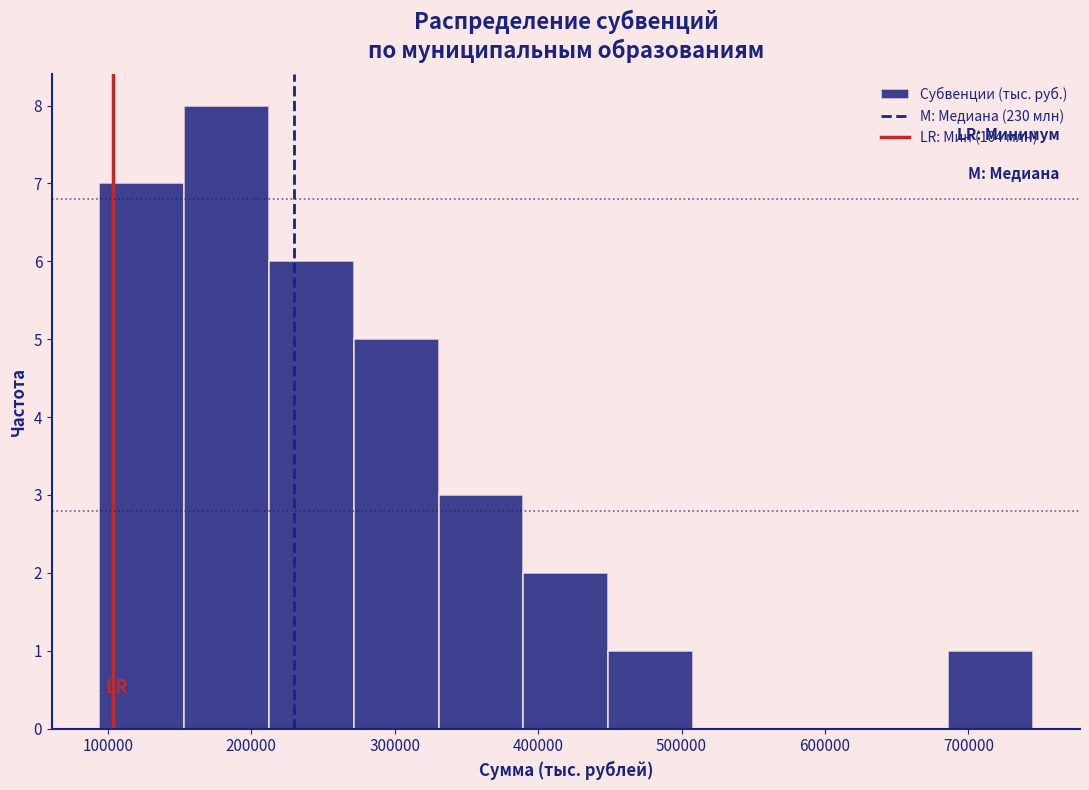

Reading left to right, transcribe this chart: for each bar, give the range it covers on the x-axis and its height. Neither the bar edges nor the heights are printed on the chart, so give them approximately, as read against the axes.

90000 to 150000: 7
150000 to 210000: 8
210000 to 270000: 6
270000 to 330000: 5
330000 to 390000: 3
390000 to 450000: 2
450000 to 510000: 1
510000 to 570000: 0
570000 to 630000: 0
630000 to 690000: 0
690000 to 750000: 1